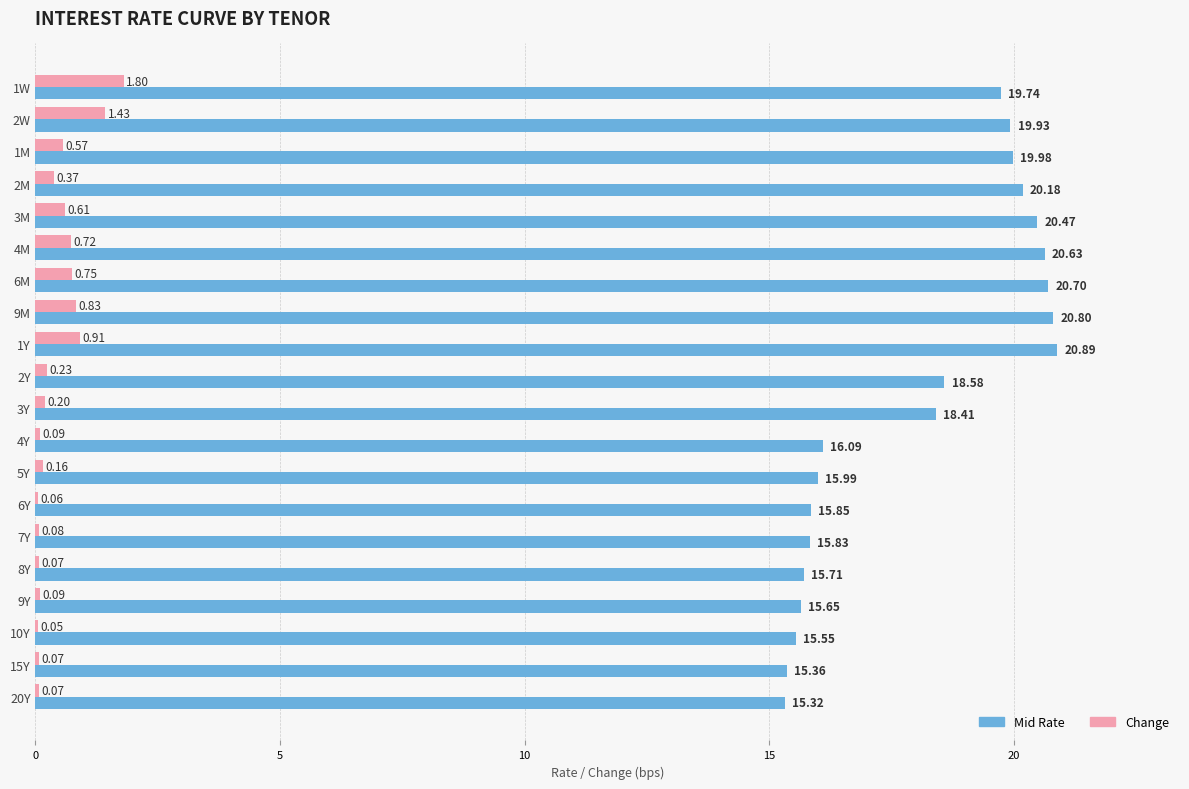

Which label corresponds to the largest value in the chart?

1Y